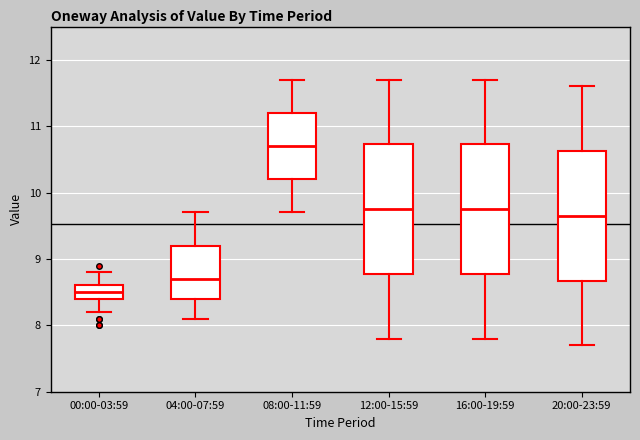

Where does the upper whisker of the box for 16:00-19:59 end on the y-axis? The values are not printed on the chart, so give them approximately, as read against the axis.

11.7